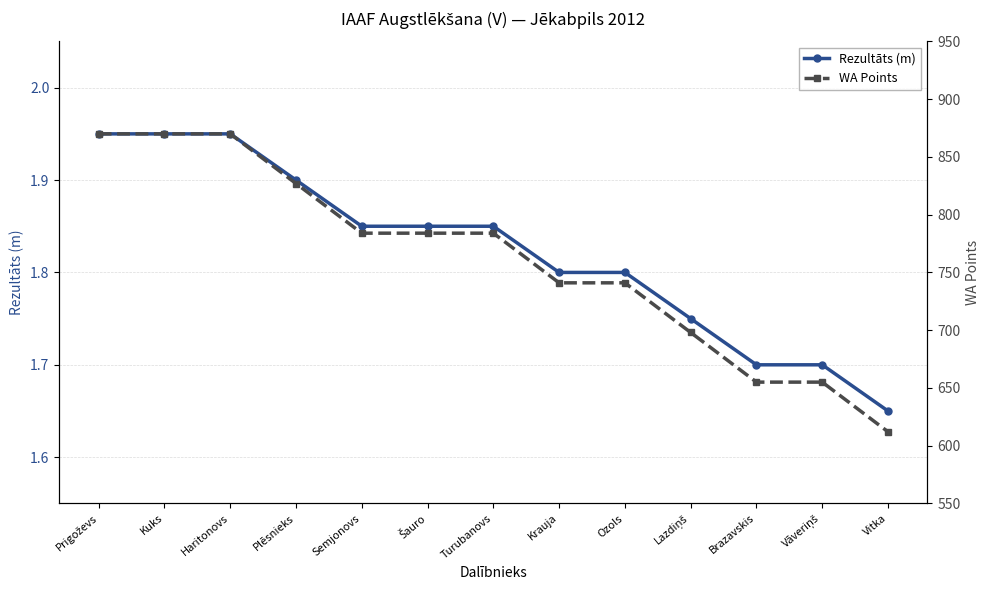

True or false: Rezultāts (m) has a value of 3.1 at Plēsnieks.

False